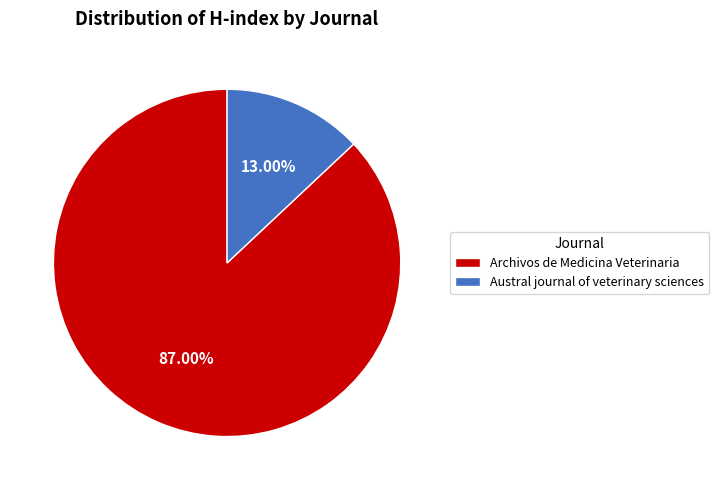

Does any single category account for the majority?

Yes